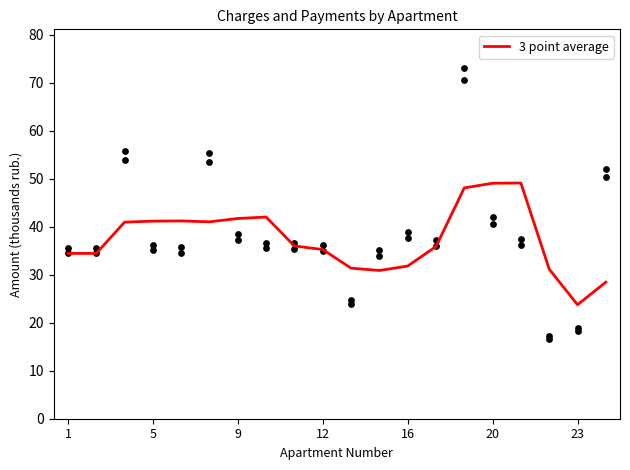

The 3 point average series shows 12.9 at 20. True or false?

False